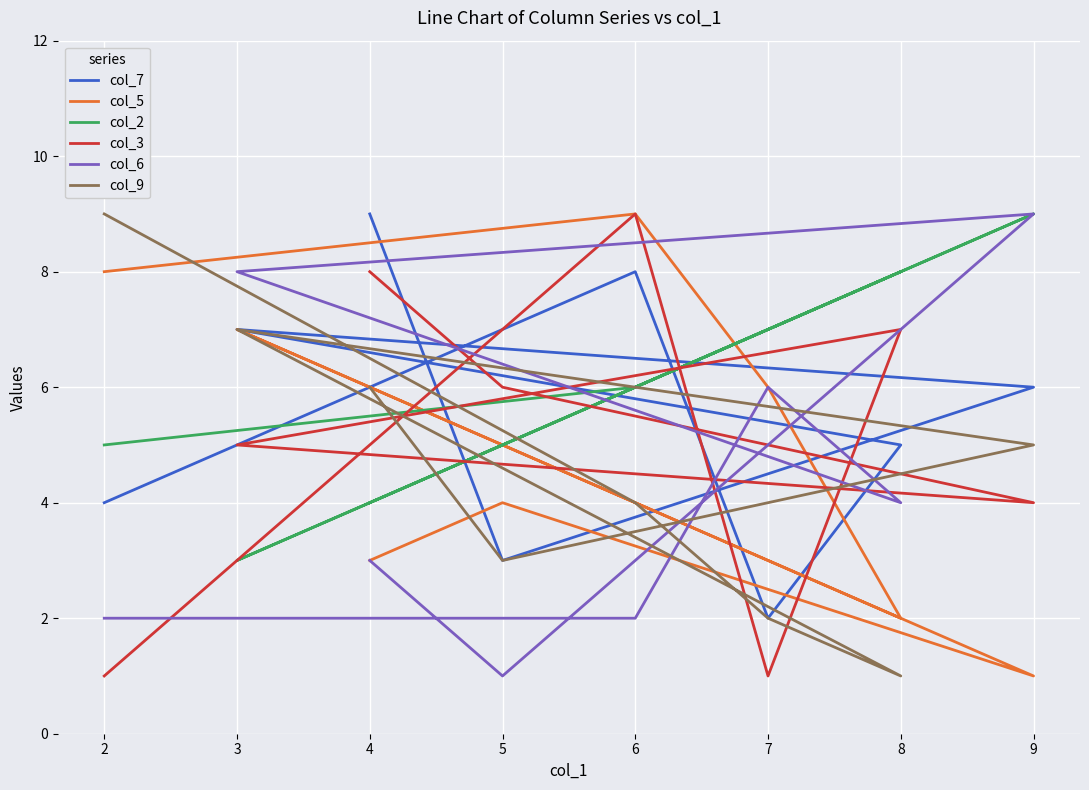

Where is the first local maximum for col_6?

7